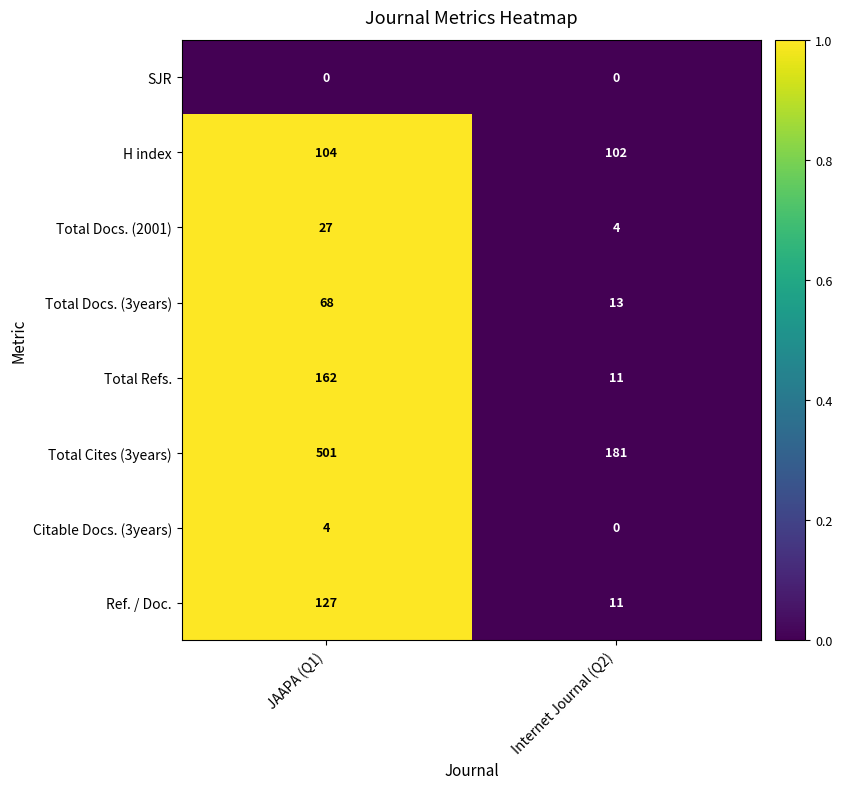

How many series are shown in this chart?

8